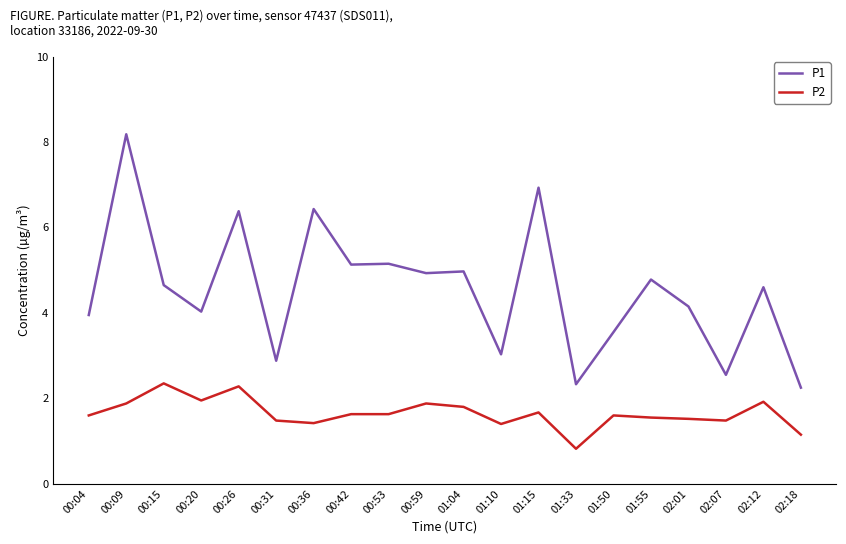

Where does the P1 series first go above 4?

00:09